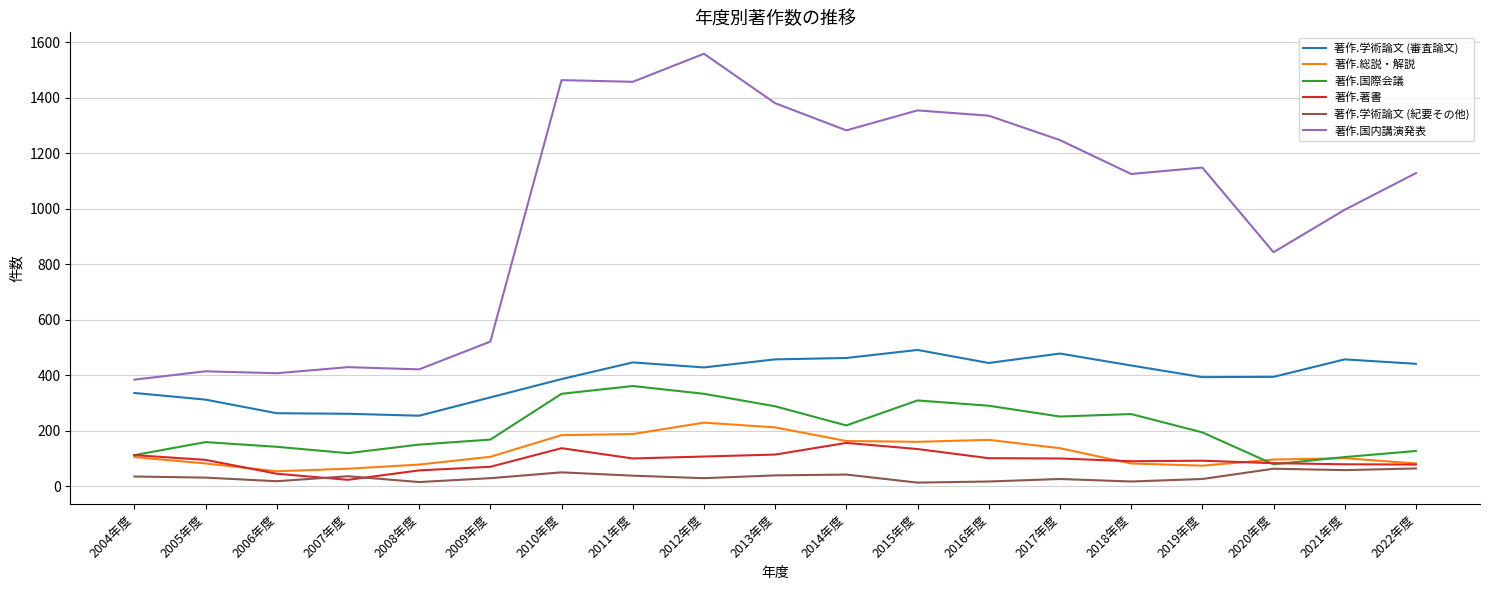

Which series has the largest range (max minus min)?

著作.国内講演発表